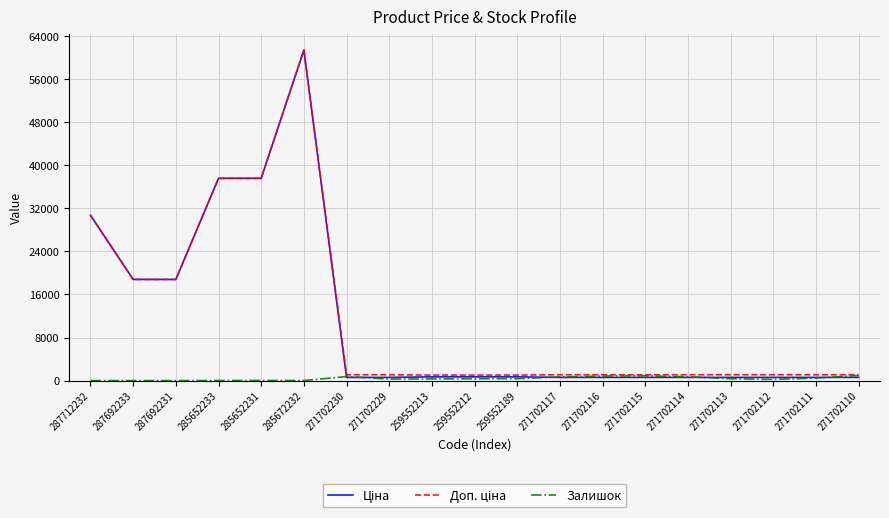

At which category is the sum across all series the highest?

285672232